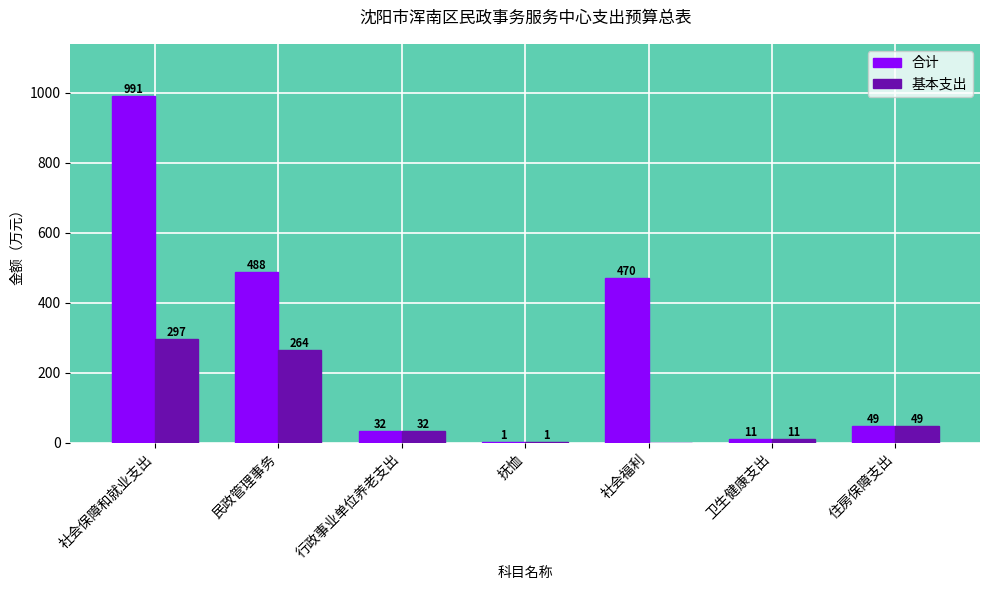

Is the value of 合计 at 社会保障和就业支出 greater than the value of 基本支出 at 社会福利?

Yes